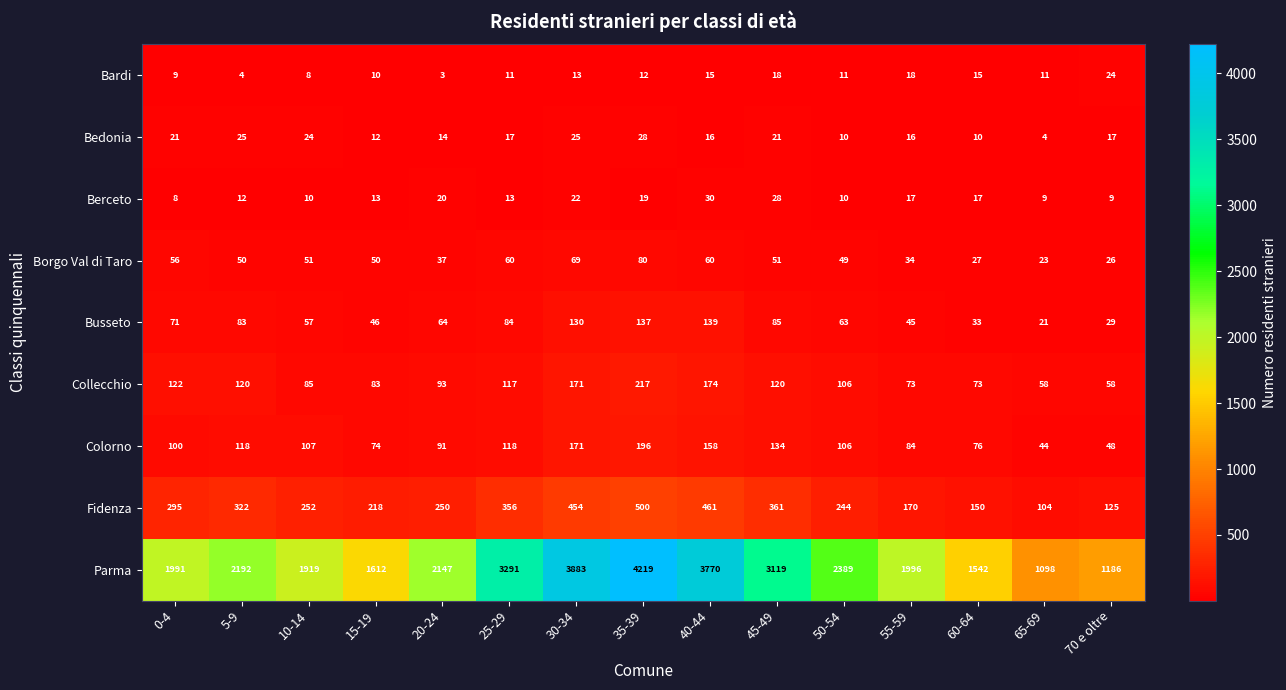

How many data points in Berceto are less than 13?

6